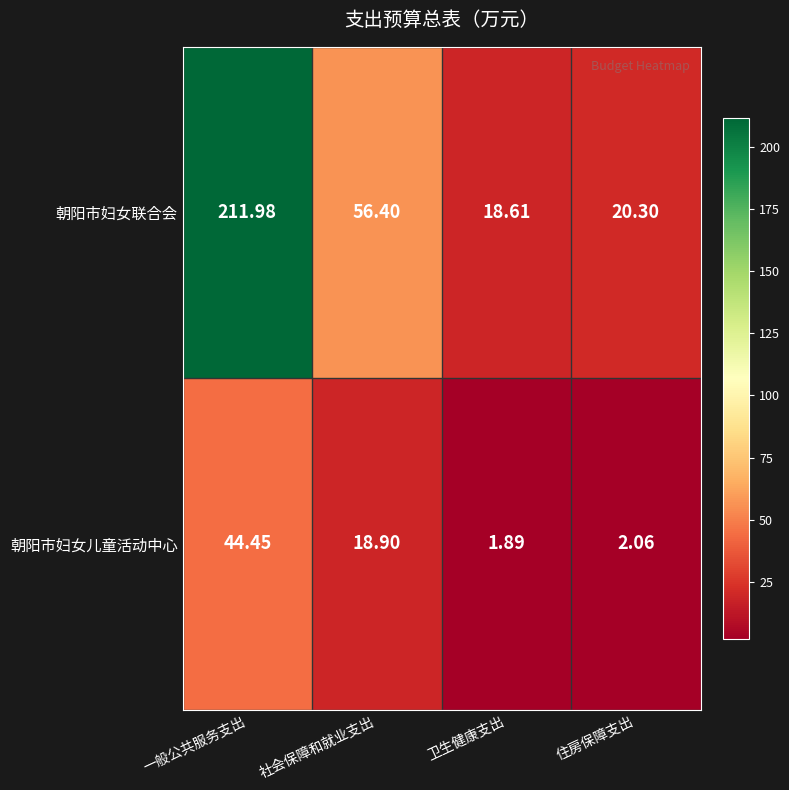

Which category has the highest value across all series?

一般公共服务支出